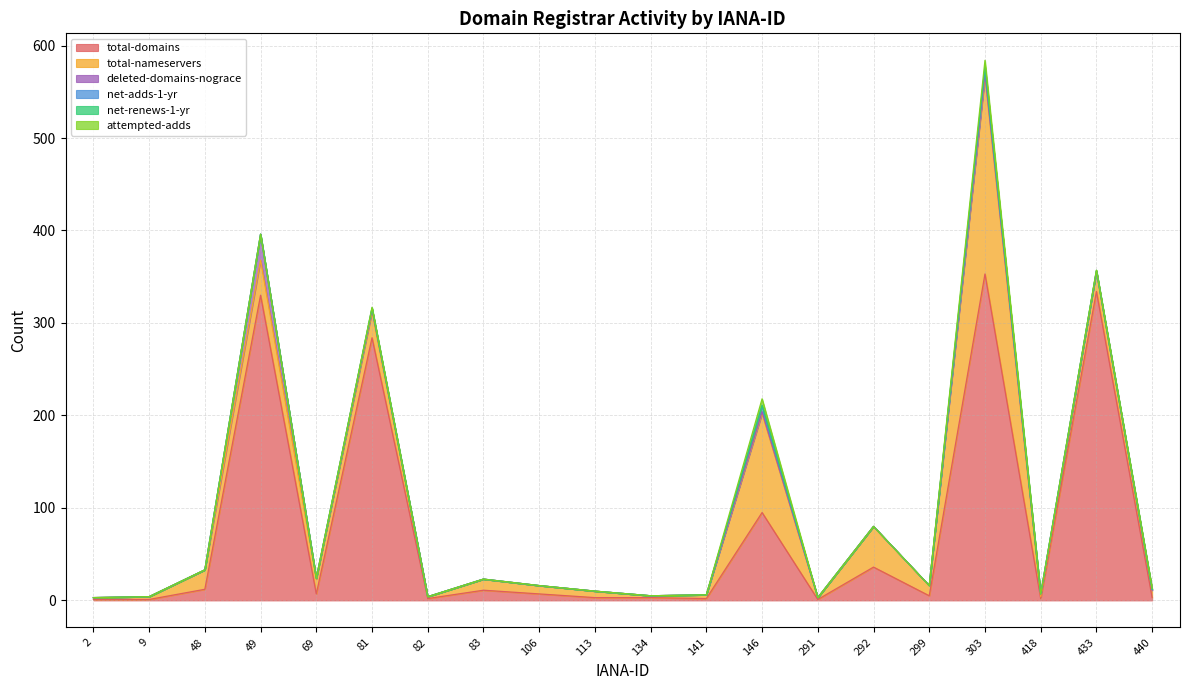

What is the value of the total-nameservers point at the 6th from the left?

28